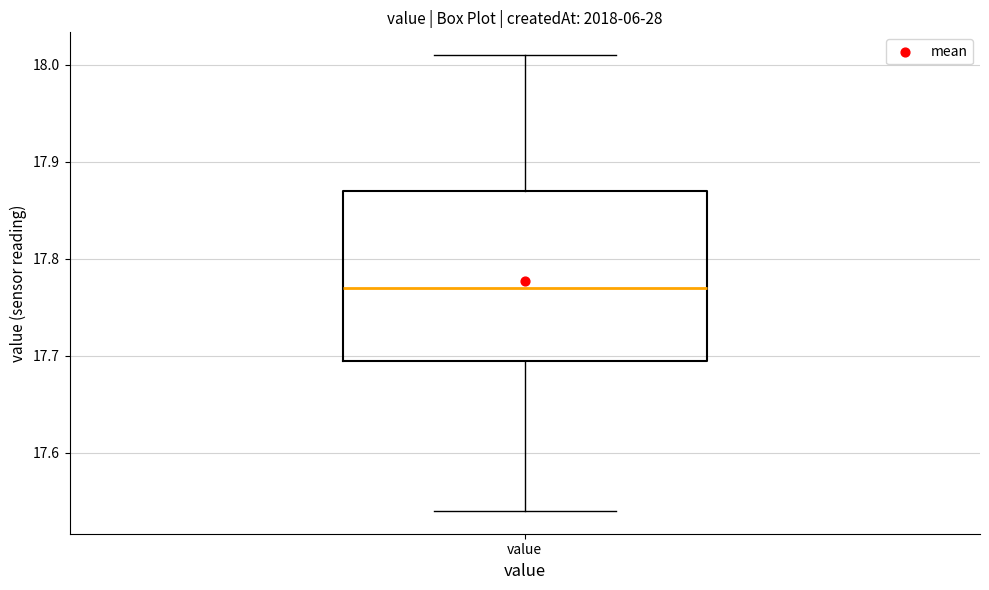

Where does the upper whisker of the box for value end on the y-axis? The values are not printed on the chart, so give them approximately, as read against the axis.

18.01